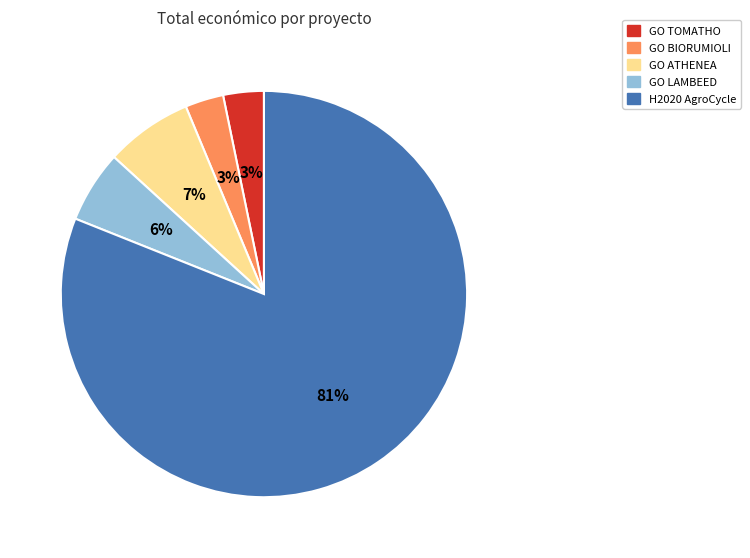

Is there a majority slice in this chart?

Yes